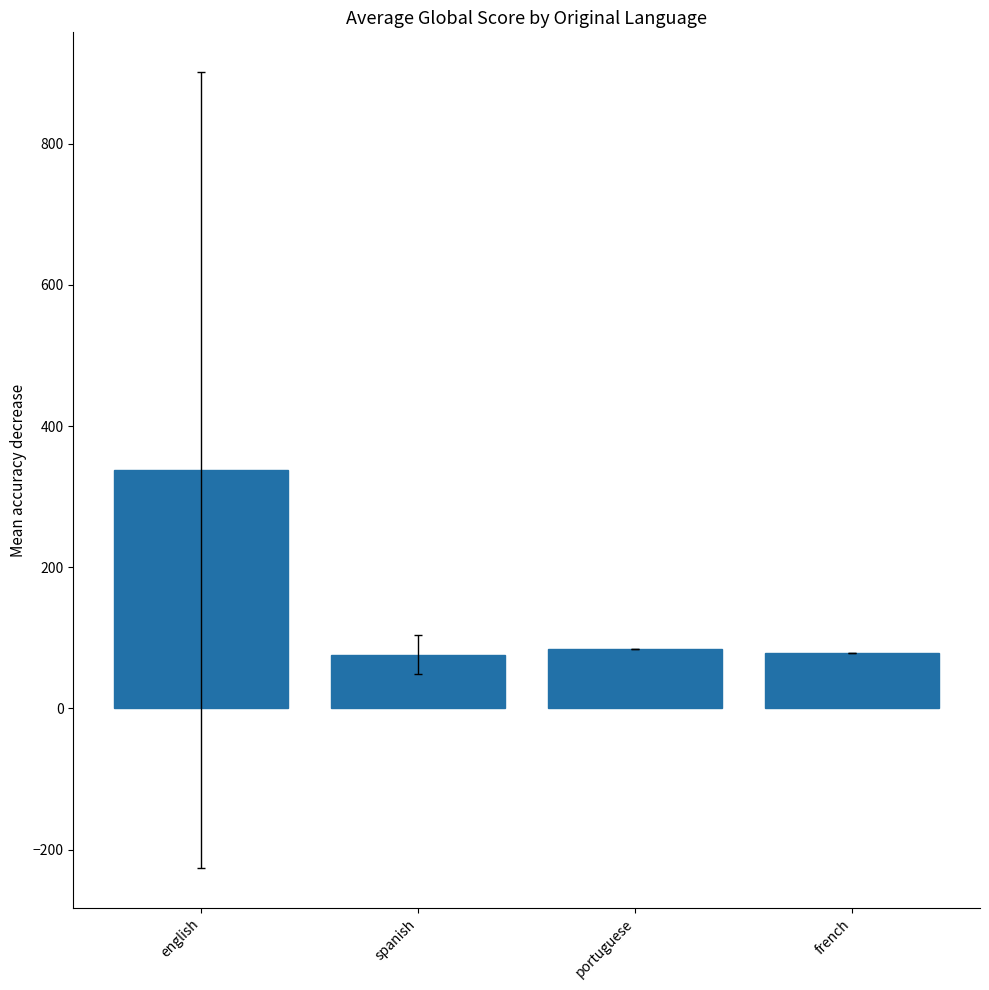

True or false: the data shows 337.7 at english.

True